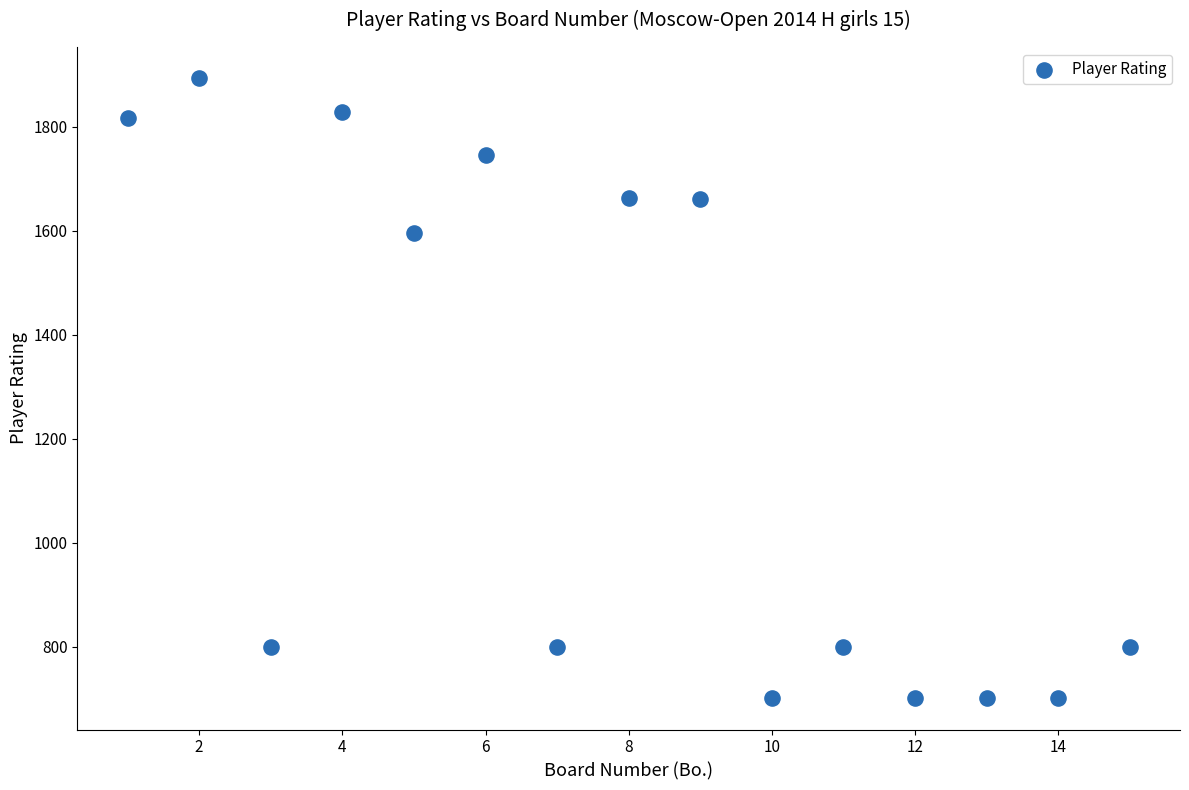

What Y value in the scatter plot is closest to 1297?

1595